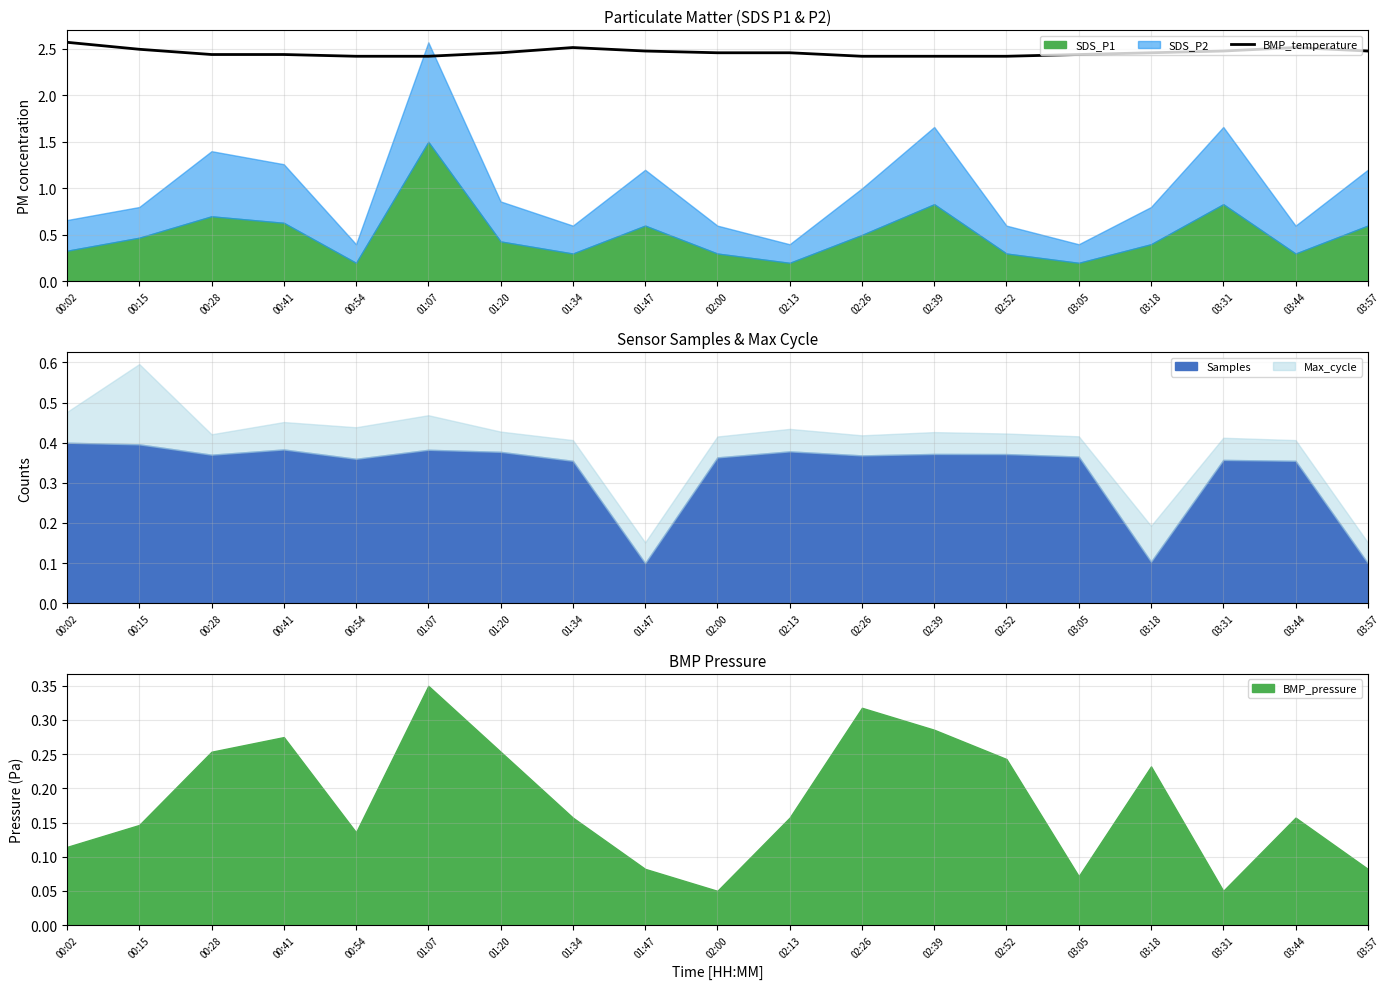

True or false: BMP_temperature has a value of 3.8 at 00:28.

False